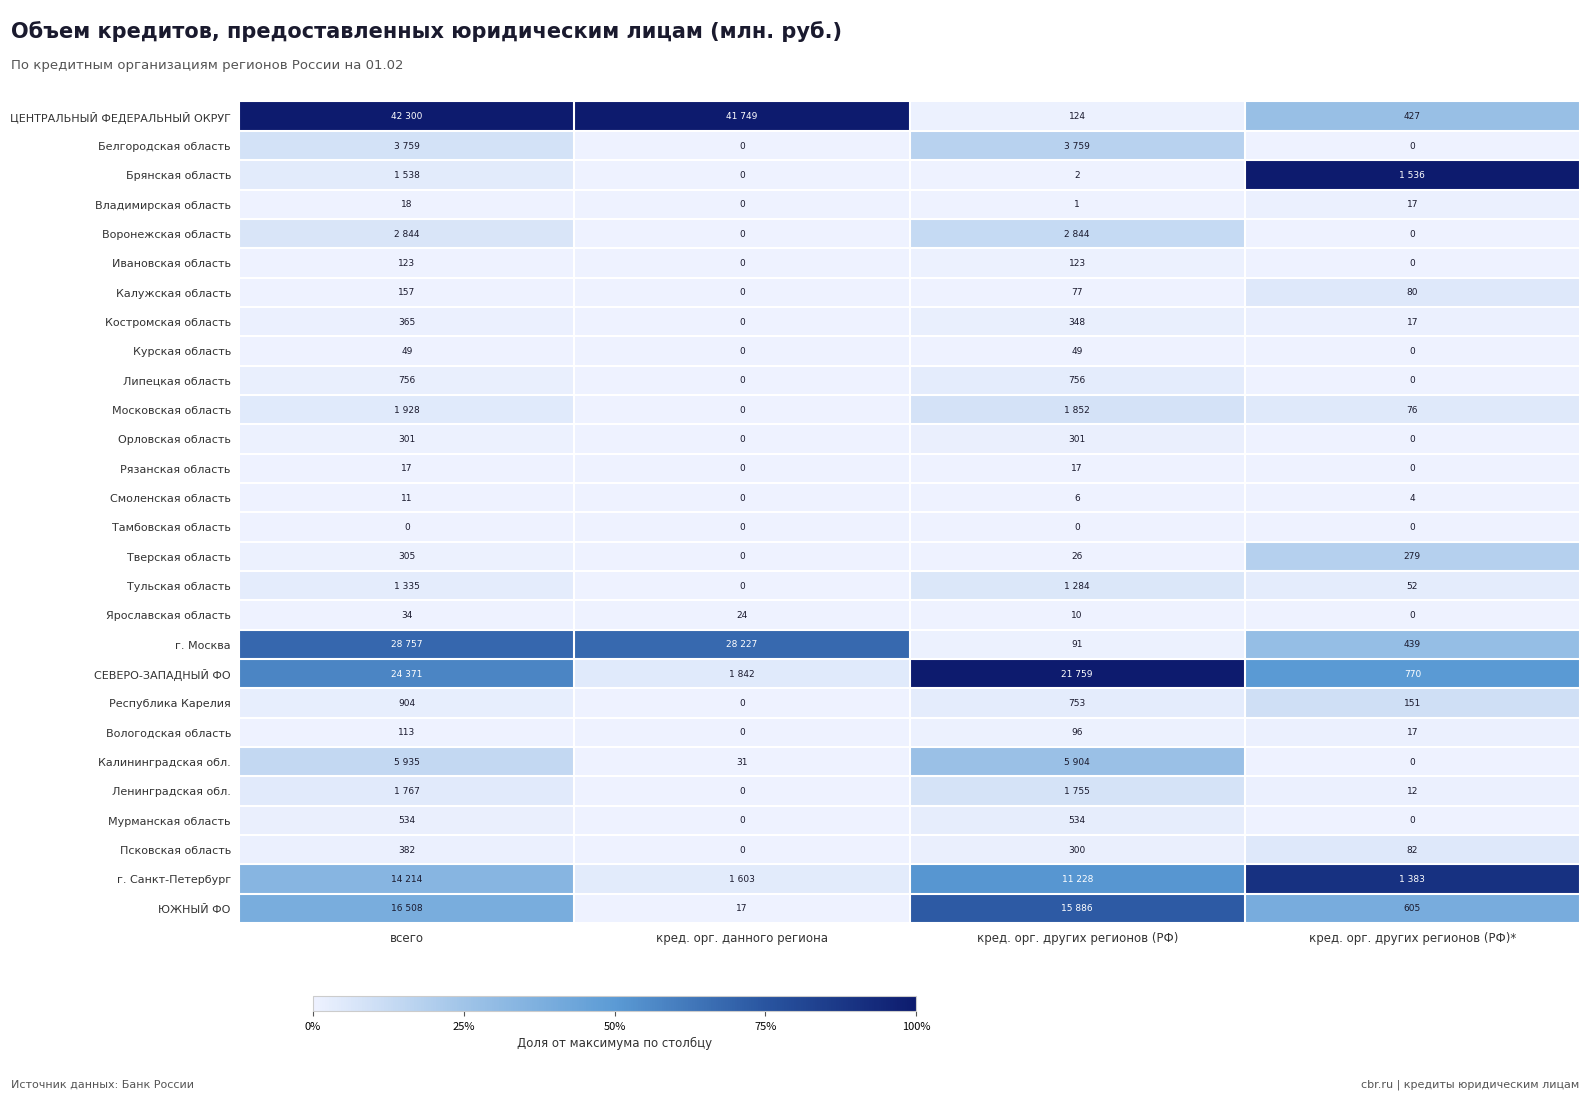

At which label does Калужская область reach its minimum?

кред. орг. данного региона